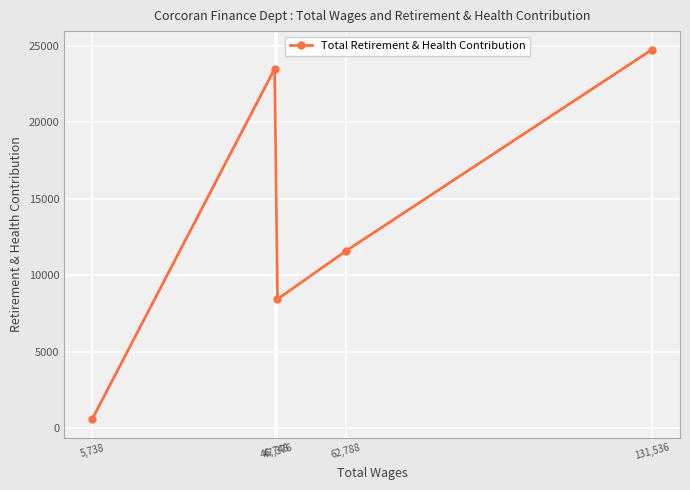

Count the number of categories in the chart.

5